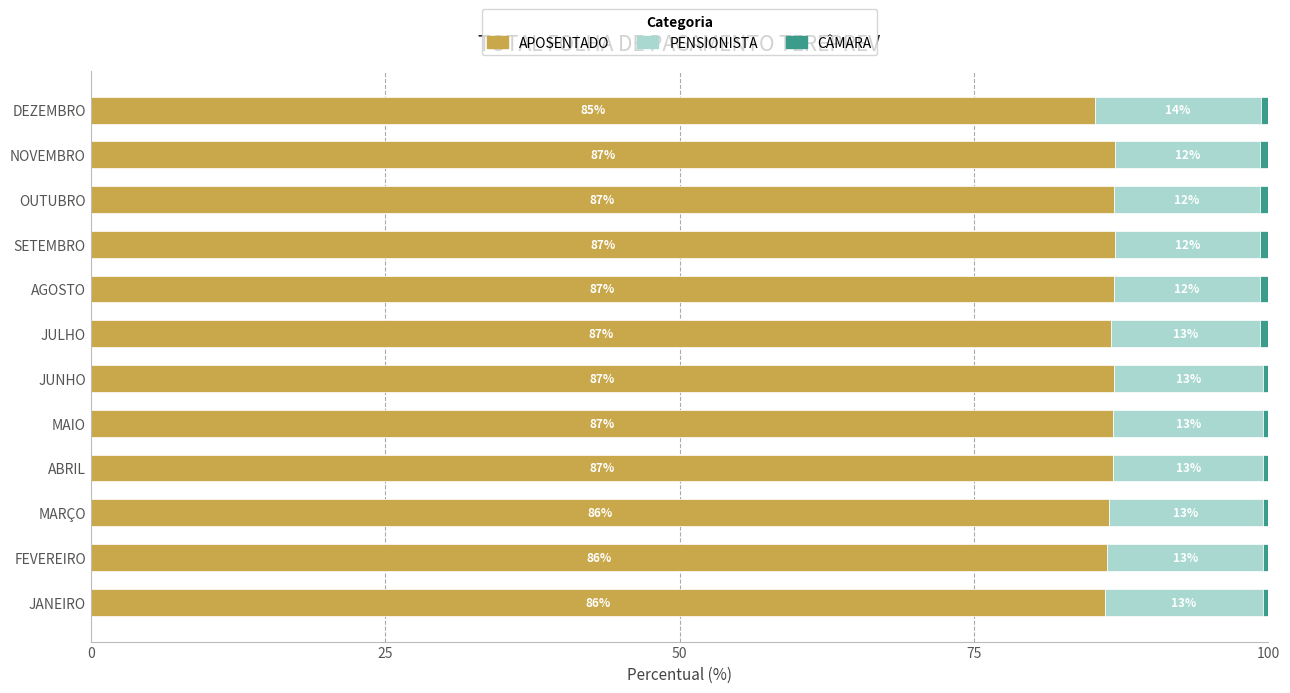

Is it true that APOSENTADO equals 86.9 at JUNHO?

True